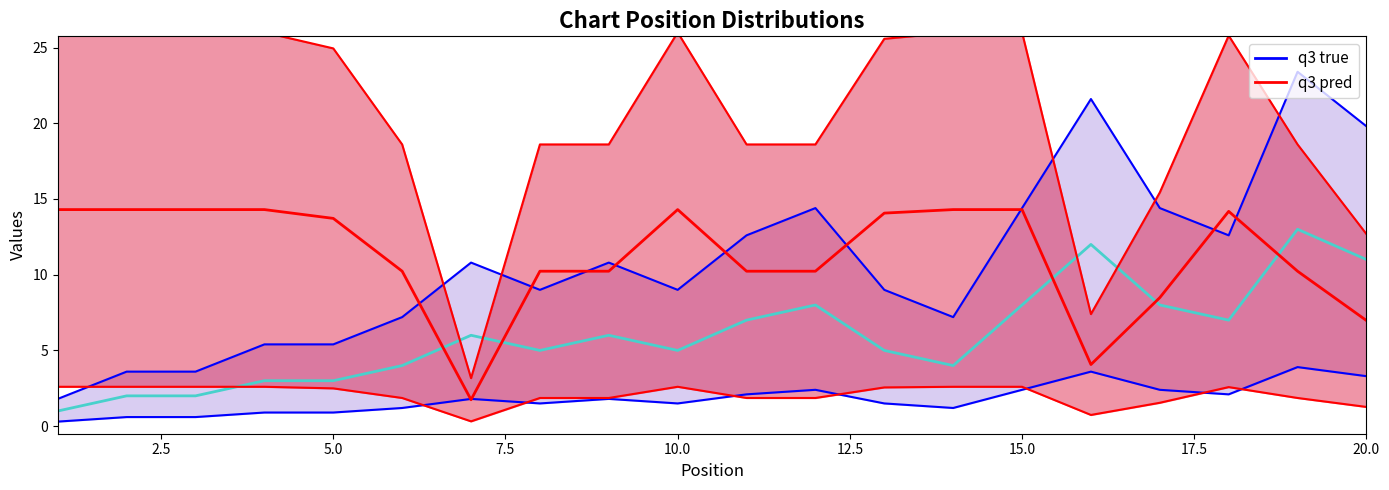

True or false: Peak upper has a value of 5.9 at 5.0.

False